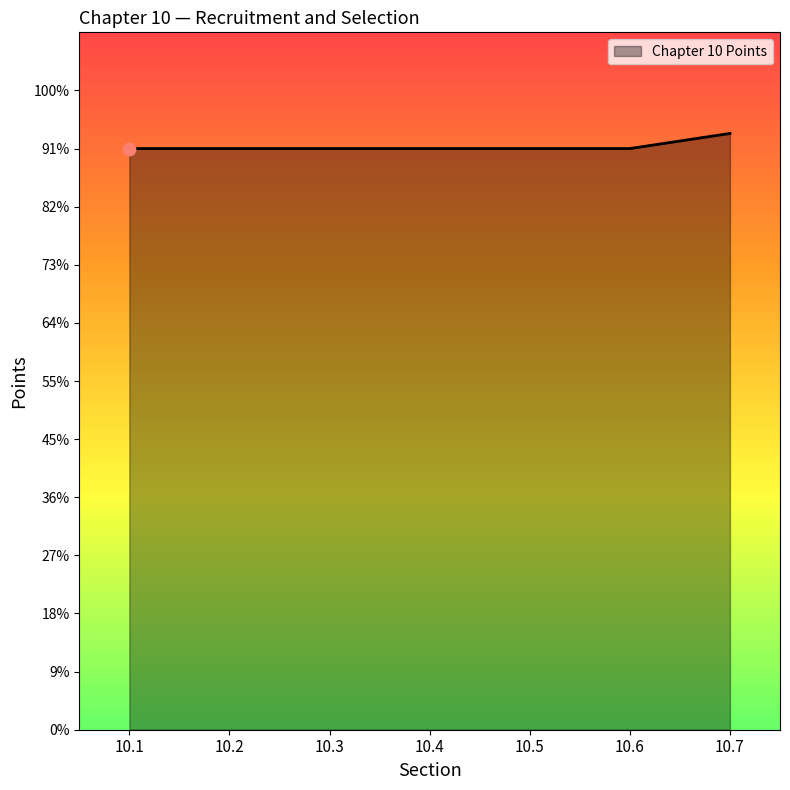

Is this an area chart (filled region under the line)?

Yes